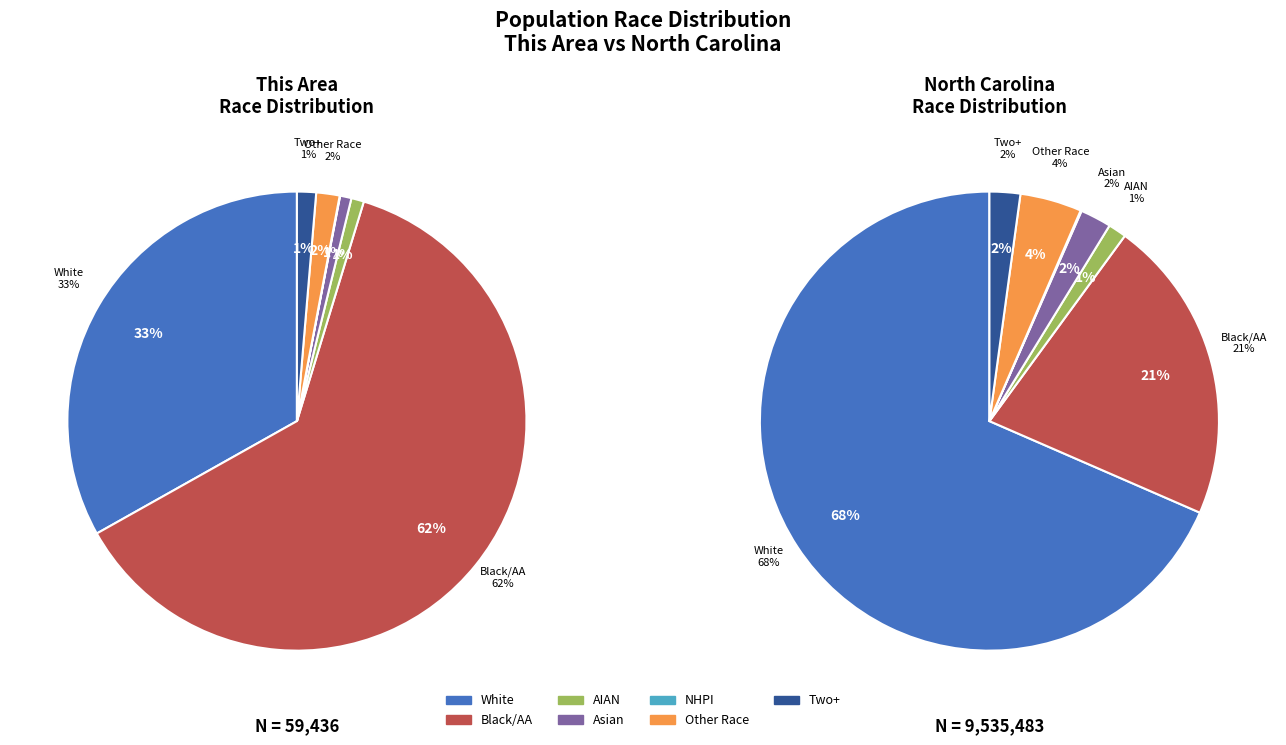

What is the difference between the highest and lowest values at White alone?

6509251